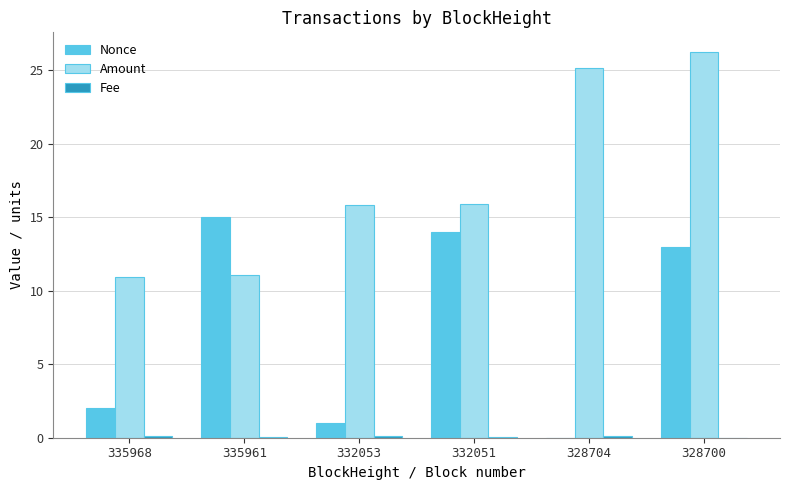

Where does the Nonce series first go above 13?

335961